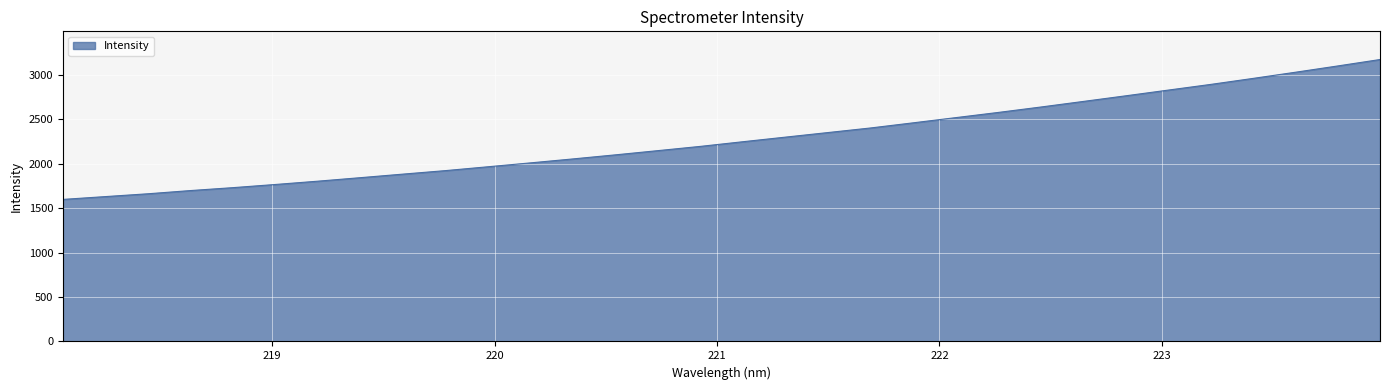

What is the minimum value shown in the chart?

1597.3